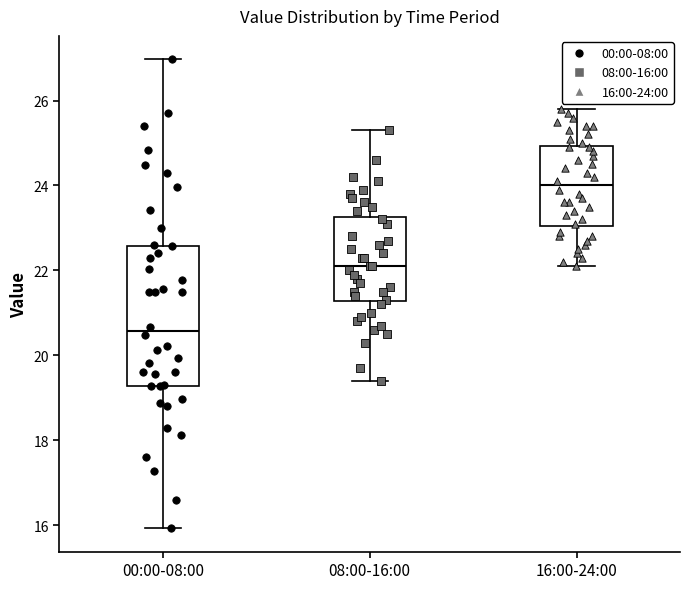

Where is the upper edge of the box for 08:00-16:00 on the y-axis? The values are not printed on the chart, so give them approximately, as read against the axis.

23.2